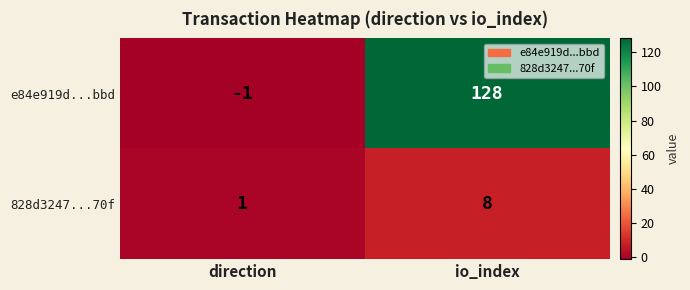

Rank the series by their maximum value, from highest to lowest.

e84e919d...bbd, 828d3247...70f